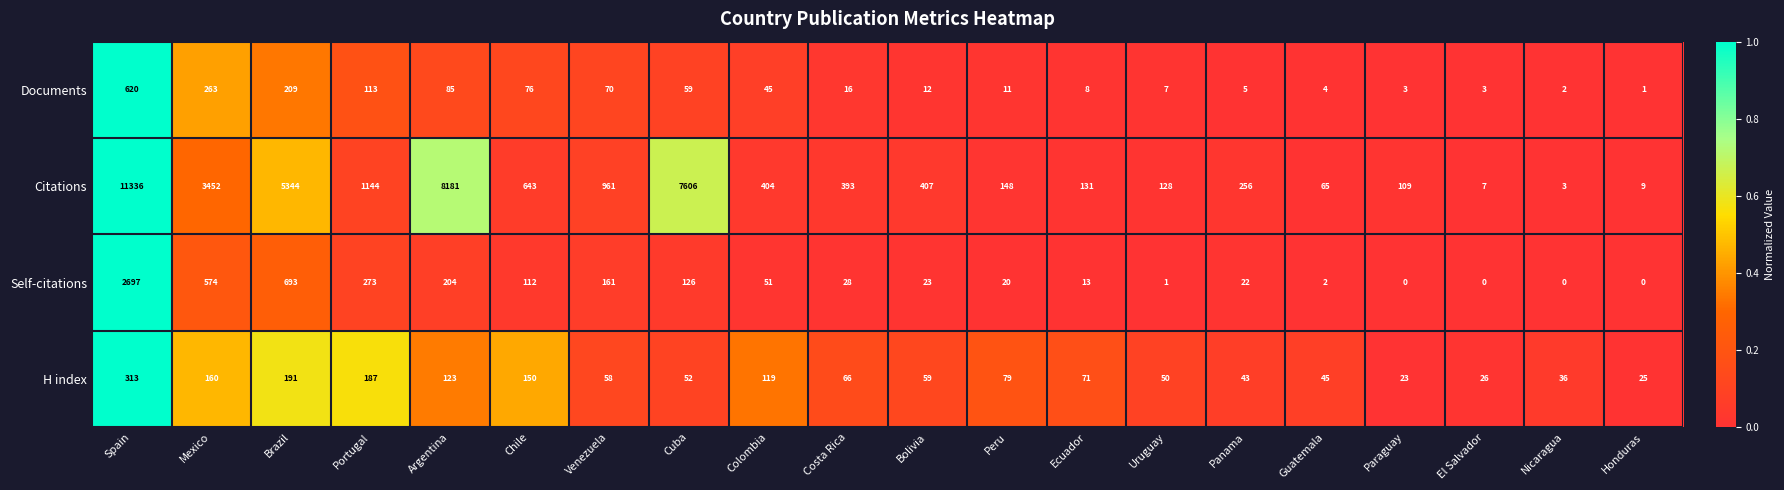

What is the total value across all series at Ecuador?

223